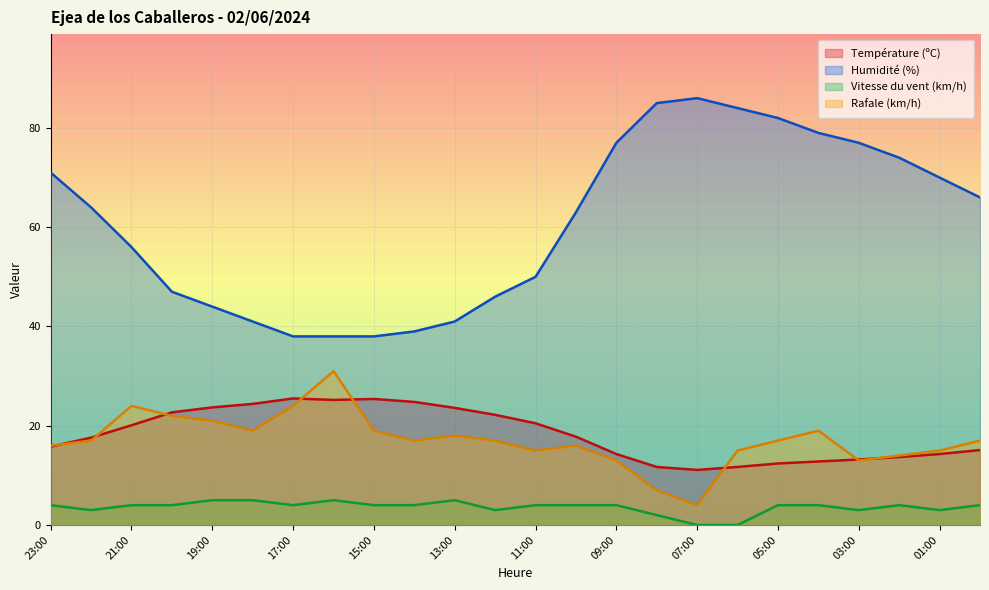

Reading left to right, transcribe all the data shown in this chart.

Température (ºC): 23:00=15.8	22:00=17.6	21:00=20.1	20:00=22.7	19:00=23.7	18:00=24.4	17:00=25.5	16:00=25.2	15:00=25.4	14:00=24.8	13:00=23.6	12:00=22.2	11:00=20.5	10:00=17.8	09:00=14.3	08:00=11.7	07:00=11.1	06:00=11.7	05:00=12.4	04:00=12.8	03:00=13.2	02:00=13.7	01:00=14.3	00:00=15.1
Humidité (%): 23:00=71.0	22:00=64.0	21:00=56.0	20:00=47.0	19:00=44.0	18:00=41.0	17:00=38.0	16:00=38.0	15:00=38.0	14:00=39.0	13:00=41.0	12:00=46.0	11:00=50.0	10:00=63.0	09:00=77.0	08:00=85.0	07:00=86.0	06:00=84.0	05:00=82.0	04:00=79.0	03:00=77.0	02:00=74.0	01:00=70.0	00:00=66.0
Vitesse du vent (km/h): 23:00=4.0	22:00=3.0	21:00=4.0	20:00=4.0	19:00=5.0	18:00=5.0	17:00=4.0	16:00=5.0	15:00=4.0	14:00=4.0	13:00=5.0	12:00=3.0	11:00=4.0	10:00=4.0	09:00=4.0	08:00=2.0	07:00=0.0	06:00=0.0	05:00=4.0	04:00=4.0	03:00=3.0	02:00=4.0	01:00=3.0	00:00=4.0
Rafale (km/h): 23:00=16.0	22:00=17.0	21:00=24.0	20:00=22.0	19:00=21.0	18:00=19.0	17:00=24.0	16:00=31.0	15:00=19.0	14:00=17.0	13:00=18.0	12:00=17.0	11:00=15.0	10:00=16.0	09:00=13.0	08:00=7.0	07:00=4.0	06:00=15.0	05:00=17.0	04:00=19.0	03:00=13.0	02:00=14.0	01:00=15.0	00:00=17.0